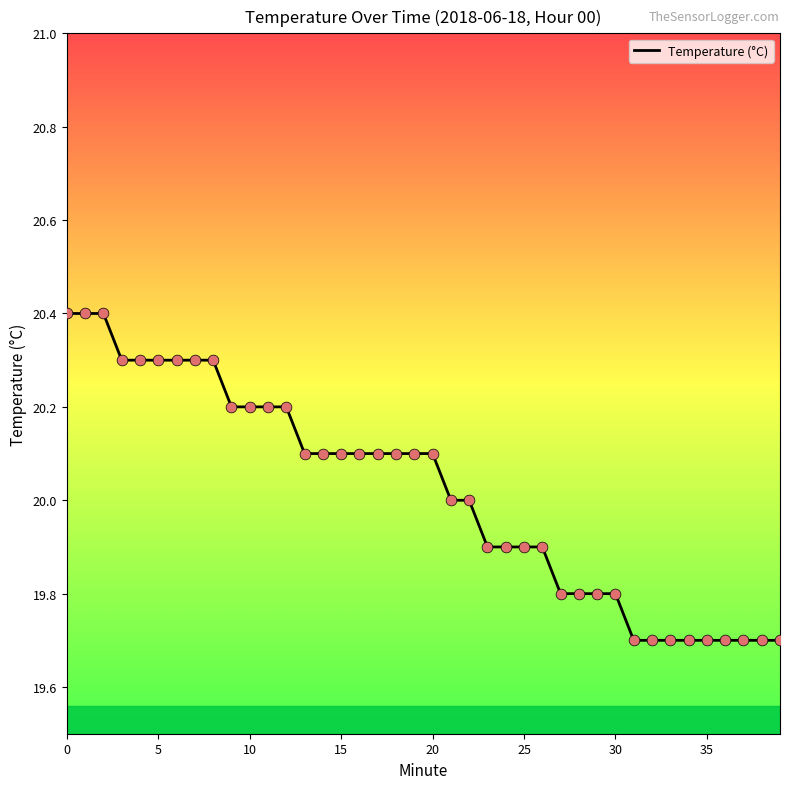

What is the smallest value displayed?

19.7